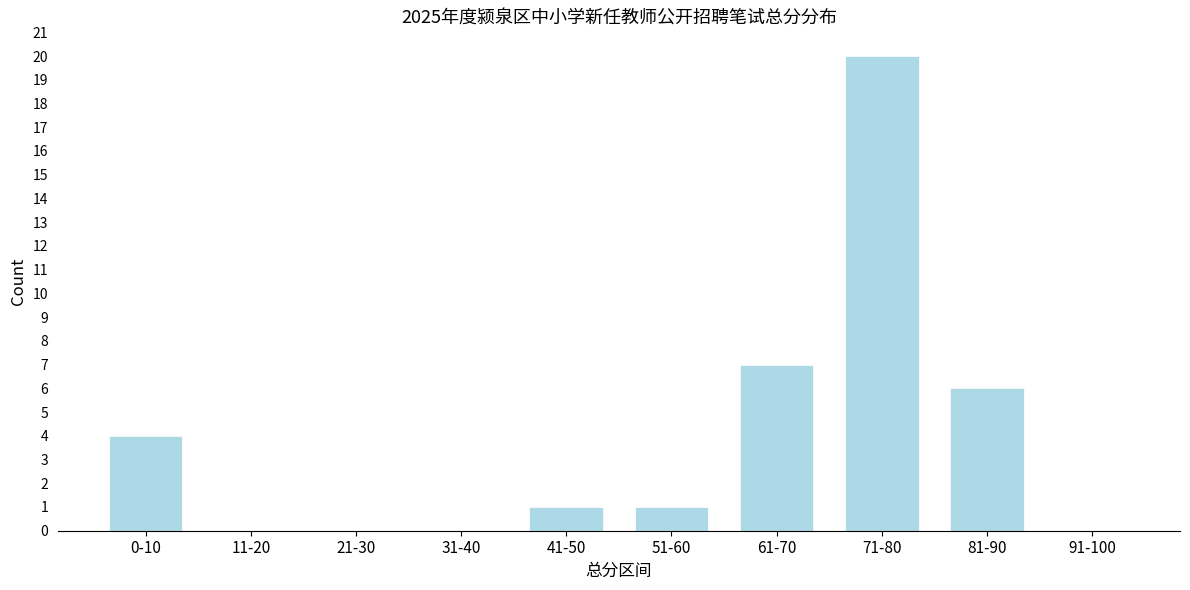

Reading right to left, transcribe all the data shown in this chart.

91-100=0	81-90=6	71-80=20	61-70=7	51-60=1	41-50=1	31-40=0	21-30=0	11-20=0	0-10=4